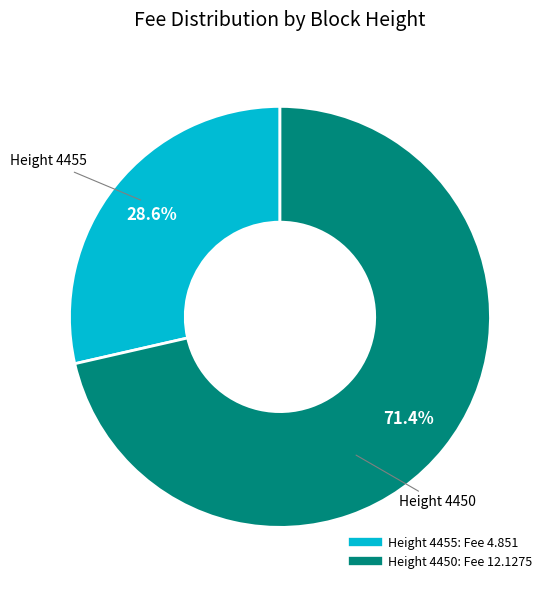

Does any single category account for the majority?

Yes